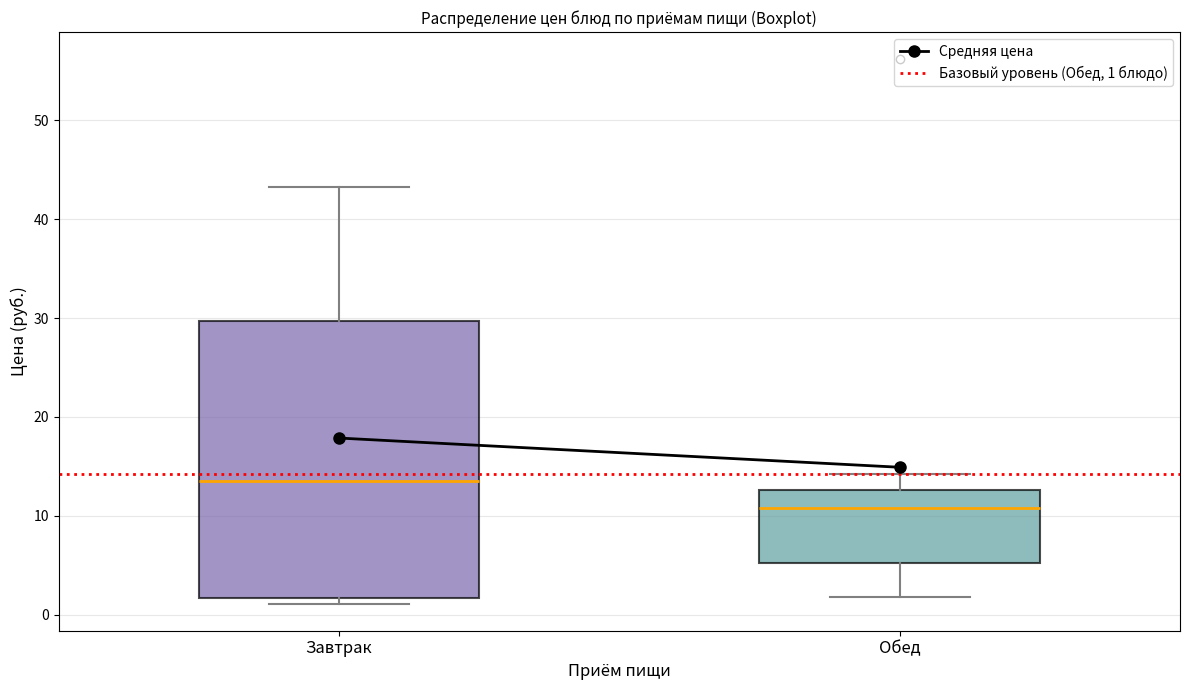

Where does the upper whisker of the box for Завтрак end on the y-axis? The values are not printed on the chart, so give them approximately, as read against the axis.

43